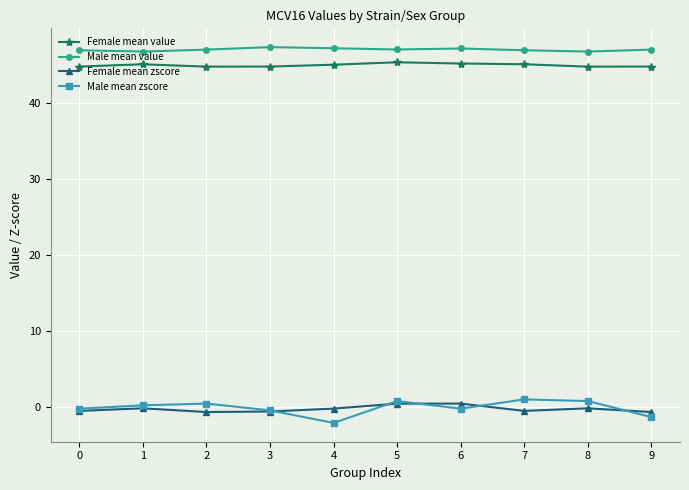

What is the sum of the Female mean zscore values at 9 and 2?

-1.2